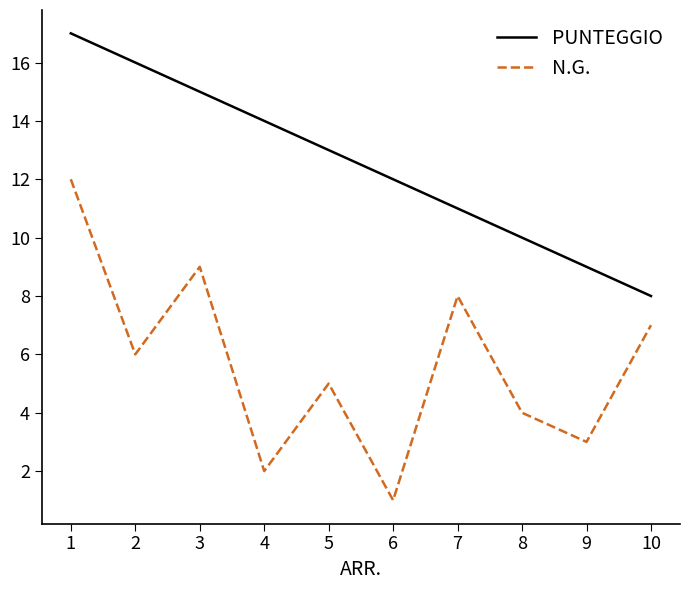

Which series has the largest total across all categories?

PUNTEGGIO